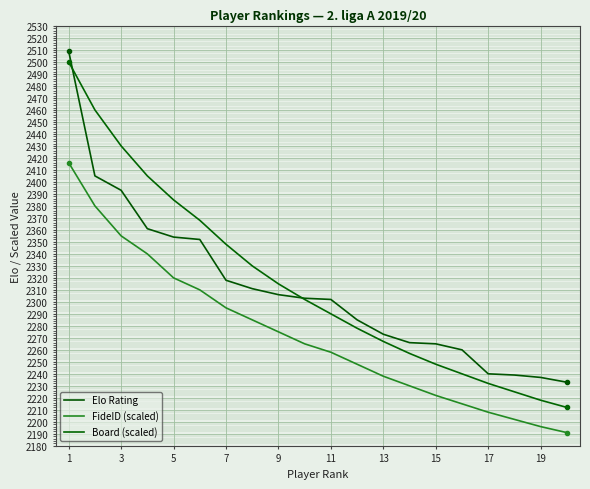

How many distinct data groups are displayed?

3